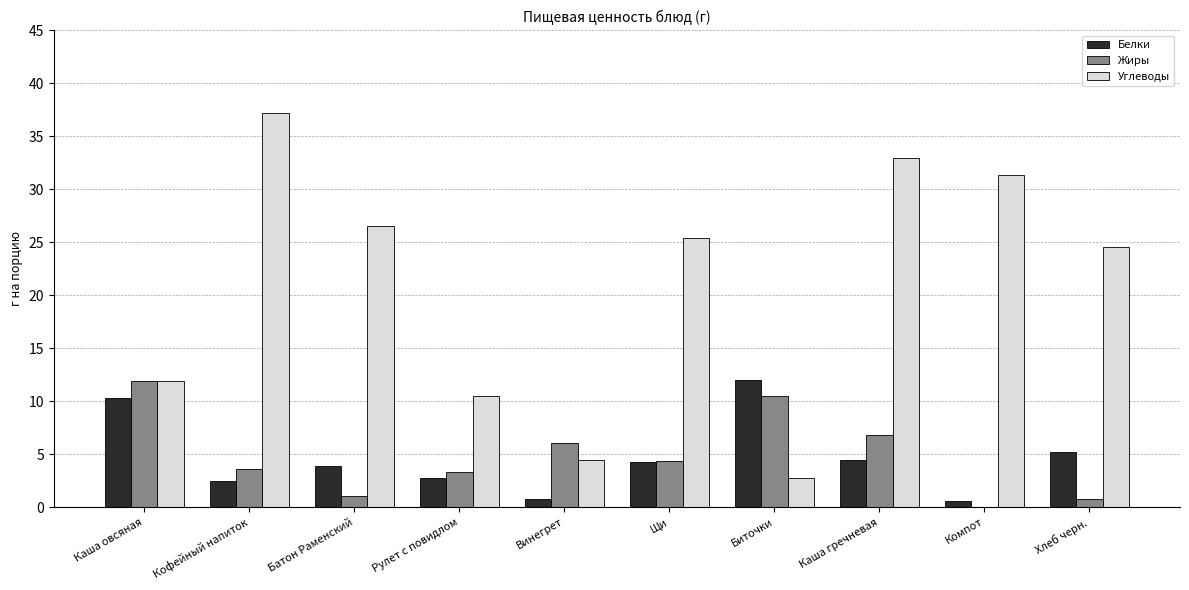

Which series changed the most between Рулет с повидлом and Компот?

Углеводы